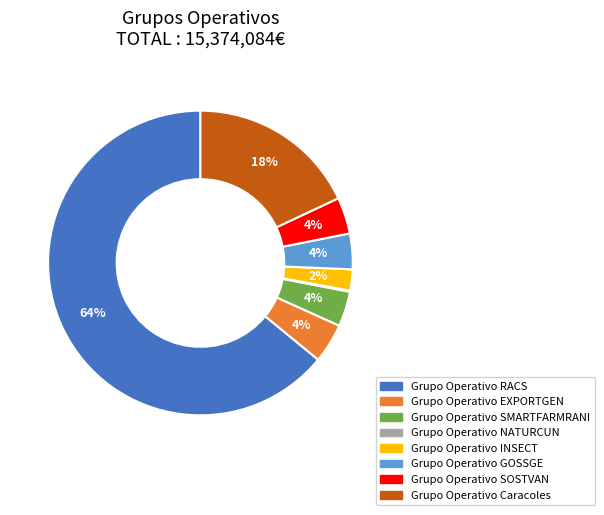

To the nearest percent, what is the average slice percentage?

12%